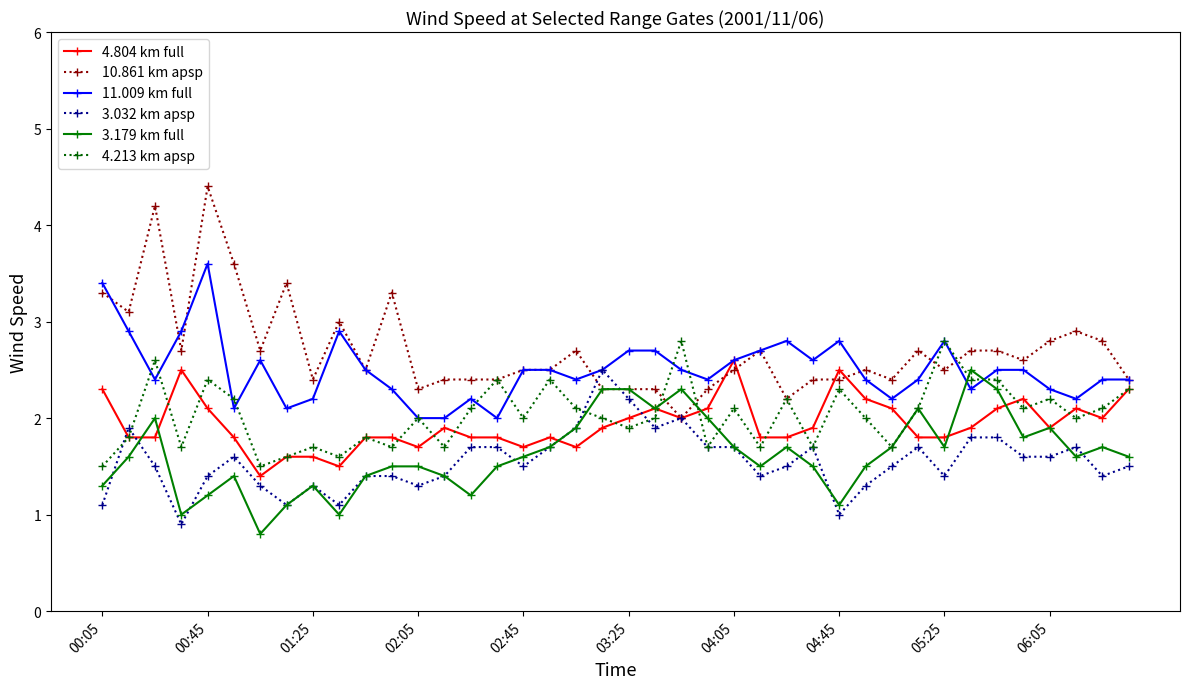

What is the maximum value shown in the chart?

4.4